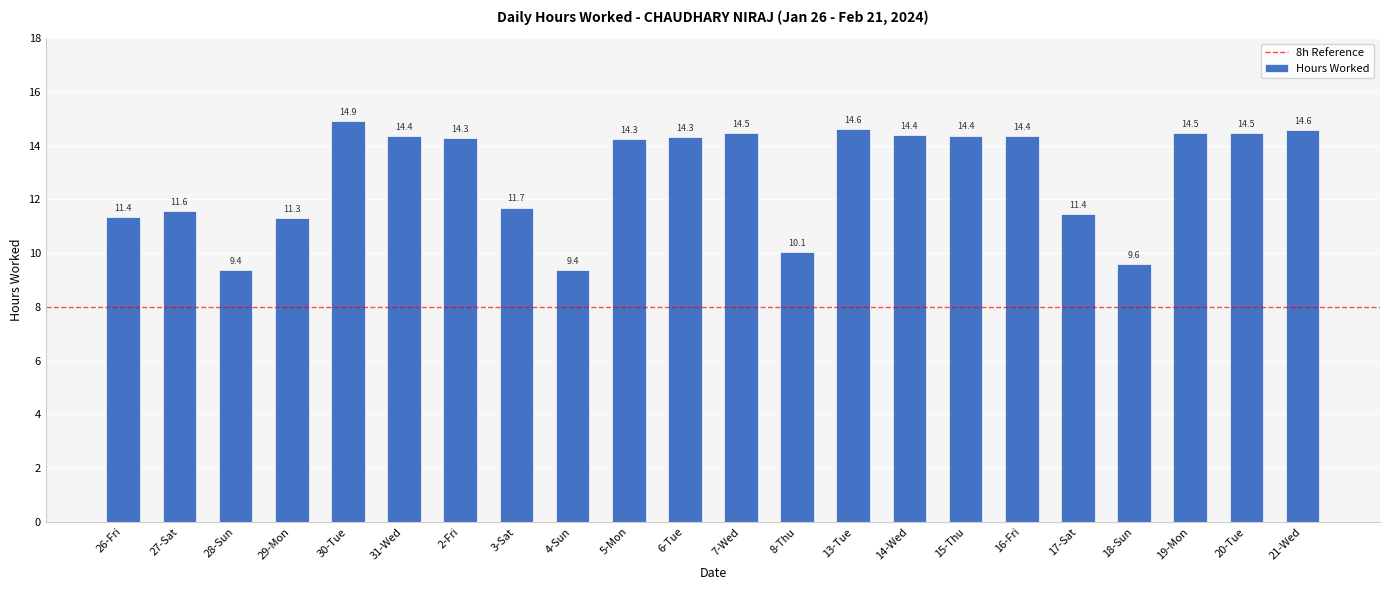

Is it true that the value at 14-Wed is 14.4?

True